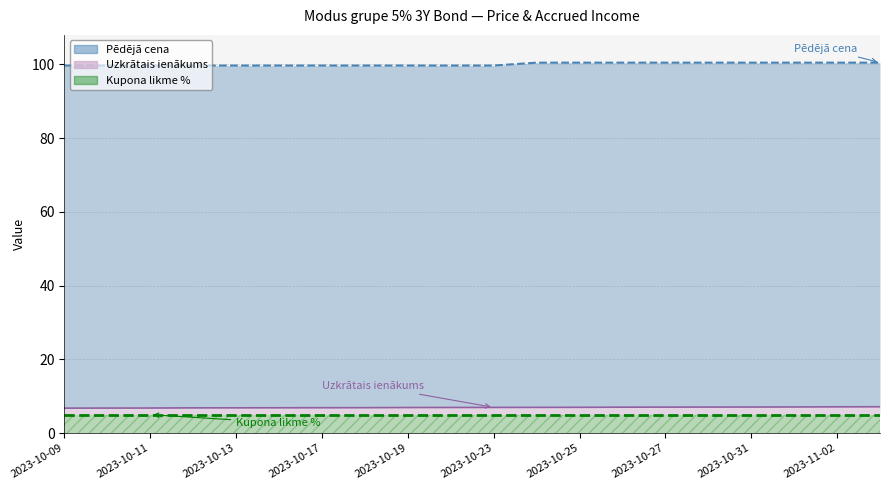

The Uzkrātais ienākums series shows 12.4 at 2023-11-03. True or false?

False